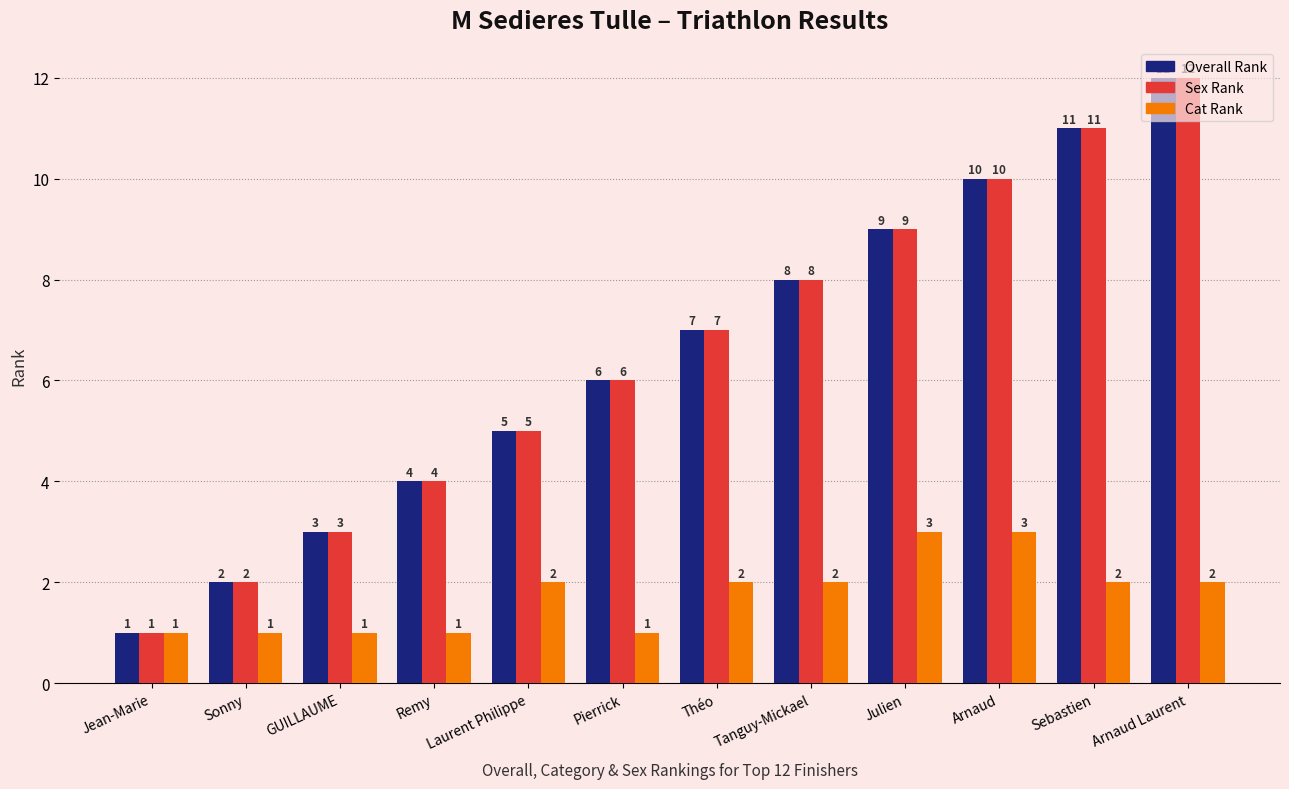

What is the sum of all Sex Rank values?

78